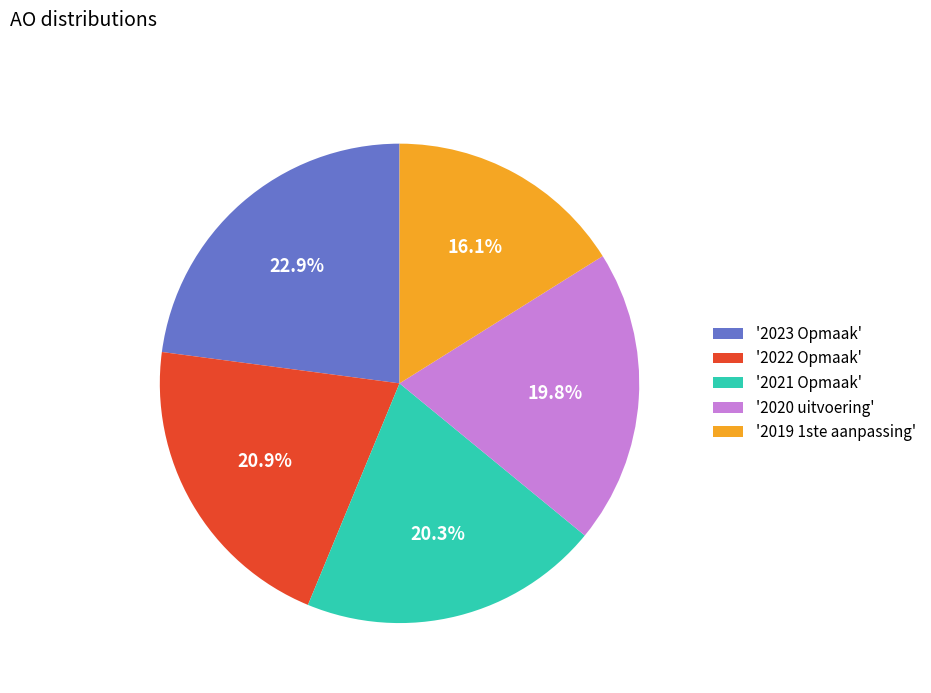

Which category has the biggest portion of the pie?

'2023 Opmaak'